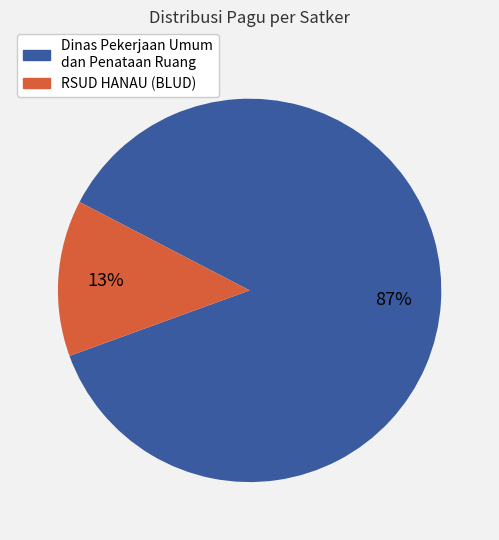

True or false: Dinas Pekerjaan Umum dan Penataan Ruang accounts for 99% of the total.

False